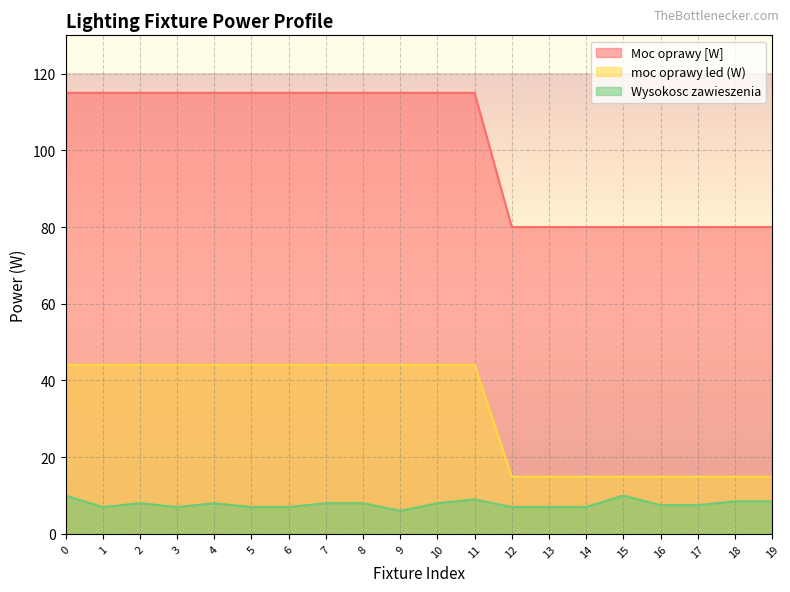

What is the difference between the second highest and minimum values in the Wysokosc zawieszenia series?

4.0